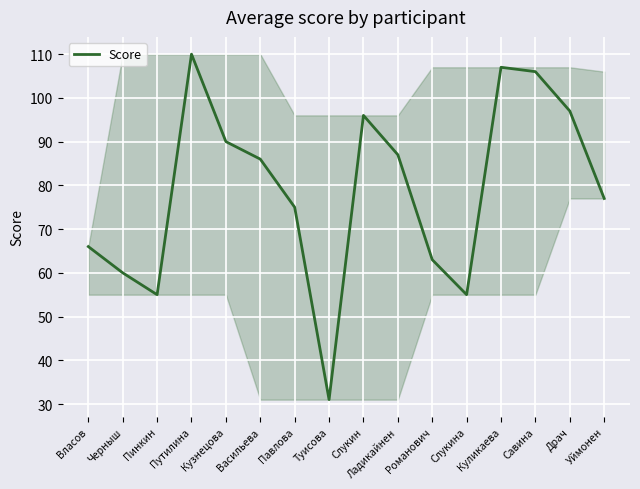

What position from the right is Путилина?

13